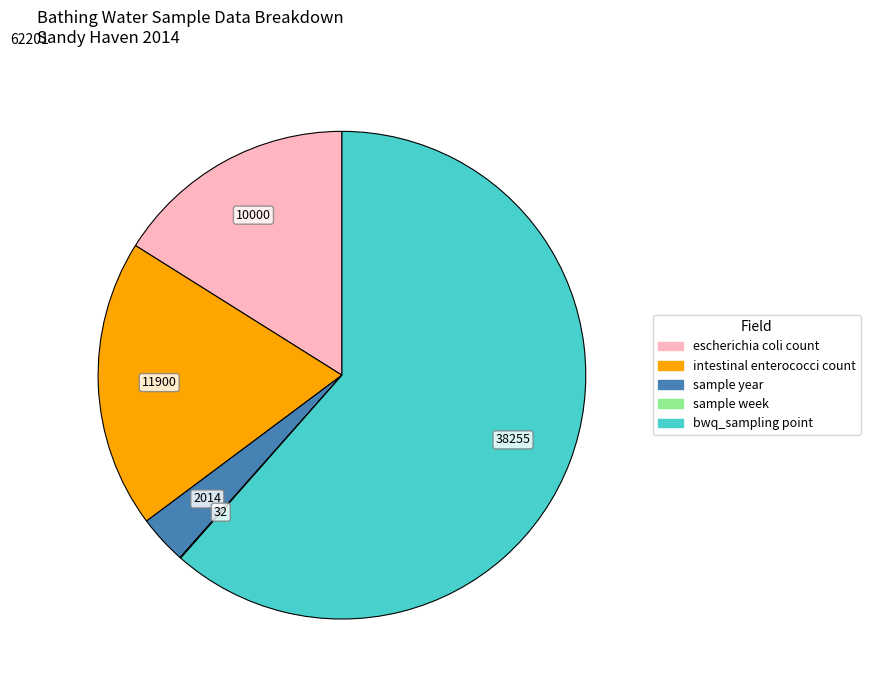

Is the sum of sample year and bwq_sampling point greater than half?

Yes